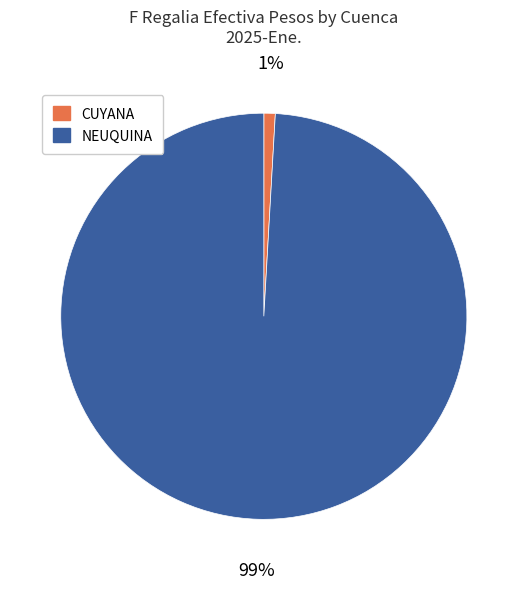

Does NEUQUINA represent more than half of the total?

Yes